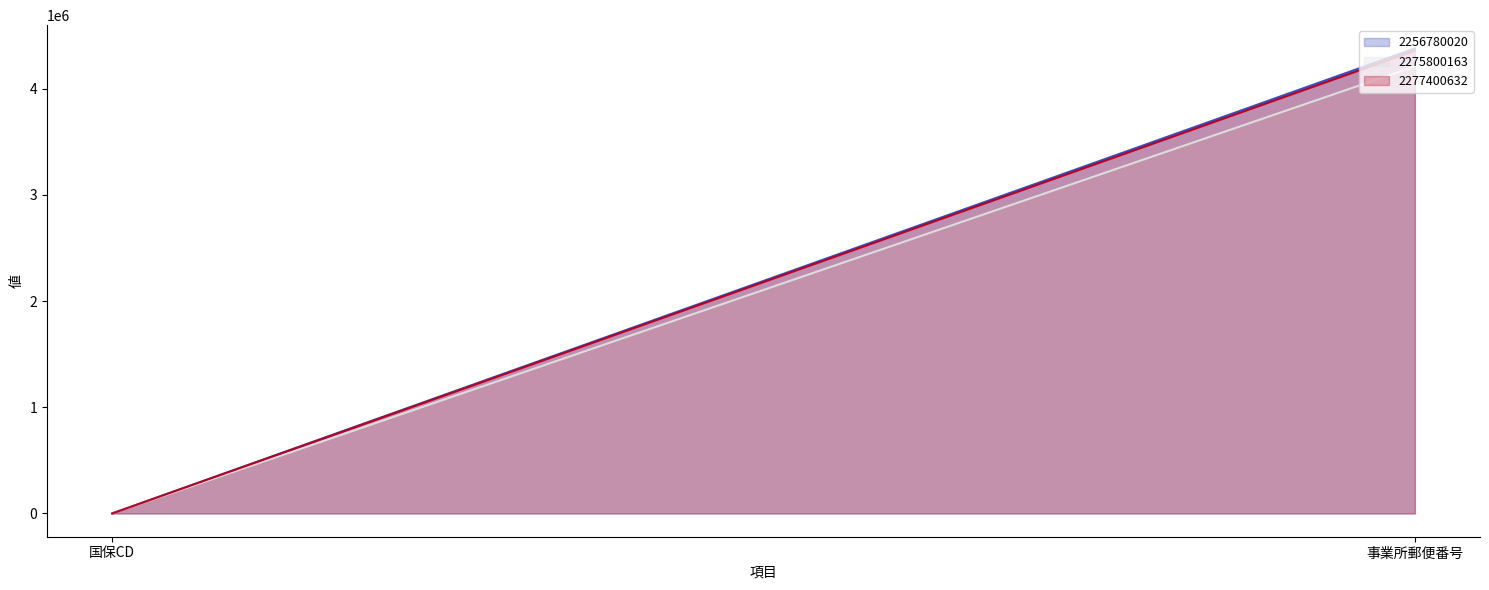

Does the chart display data point markers on the line(s)?

No